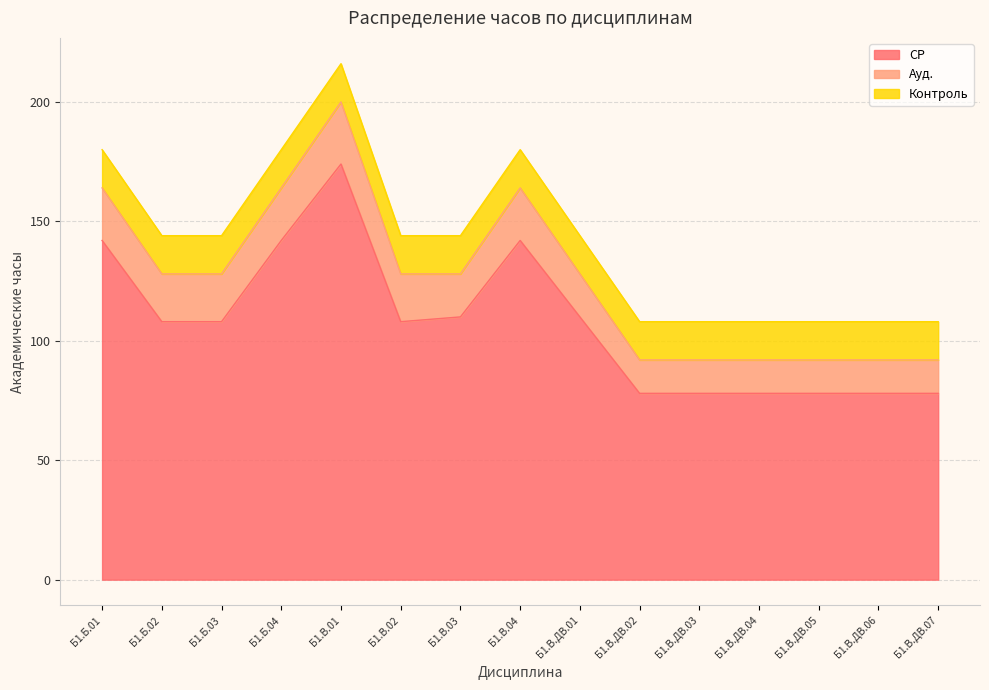

How many intersections are there between Ауд. and Контроль?

1